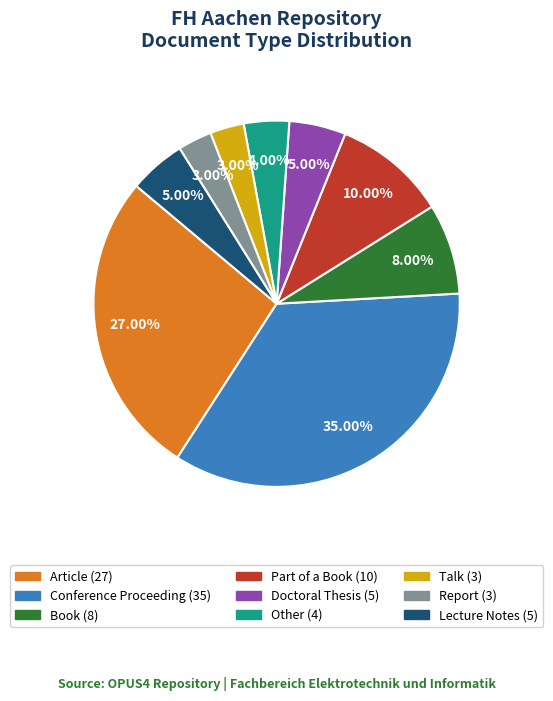

What portion of the pie excludes Other?

96.0%